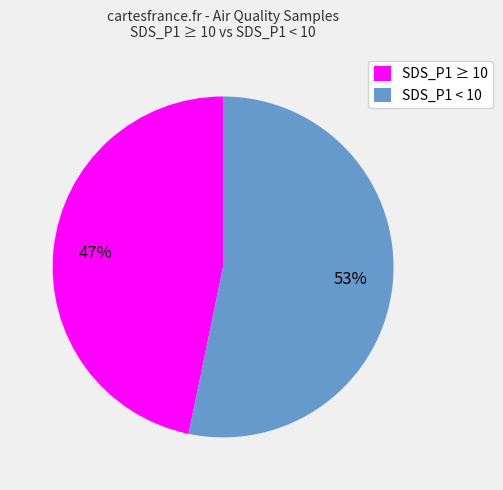

The SDS_P1 ≥ 10 slice represents 47% of the pie. True or false?

True